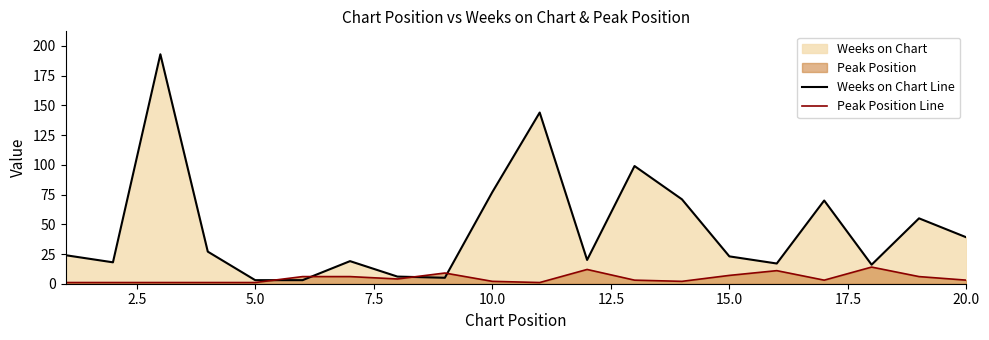

After their last crossing, which series has the higher values: Weeks on Chart Line or Peak Position Line?

Weeks on Chart Line